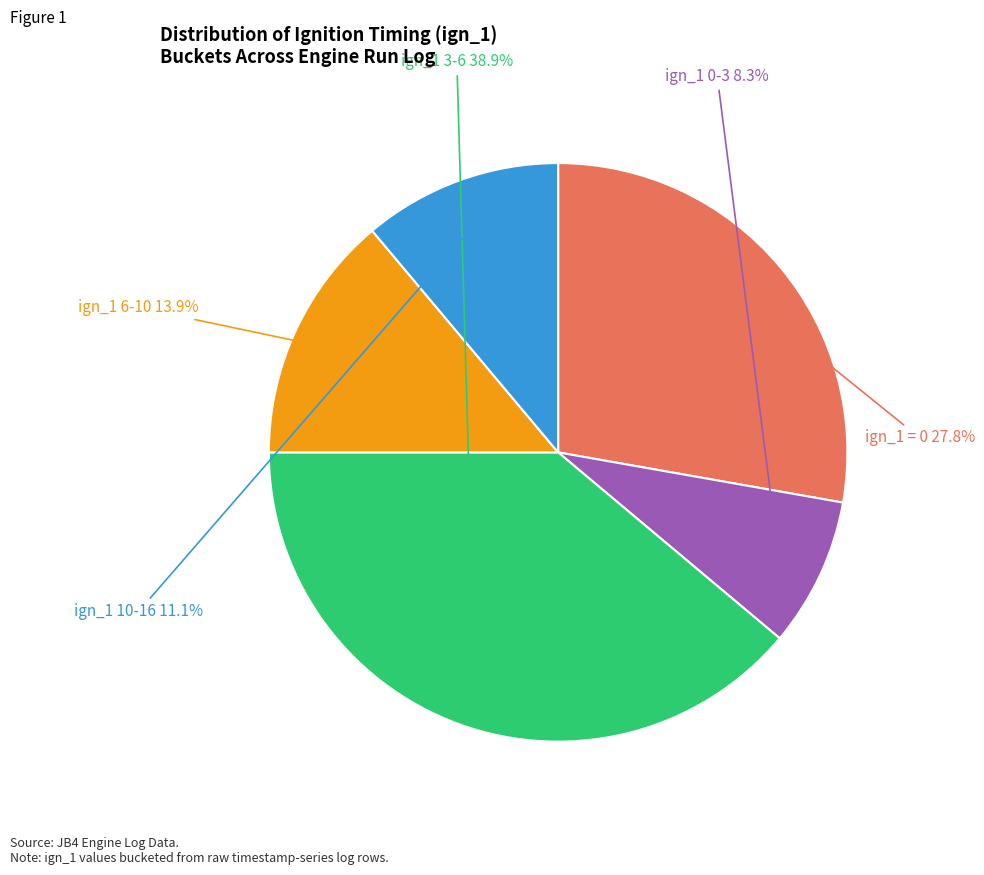

Which category has the biggest portion of the pie?

ign_1 3-6